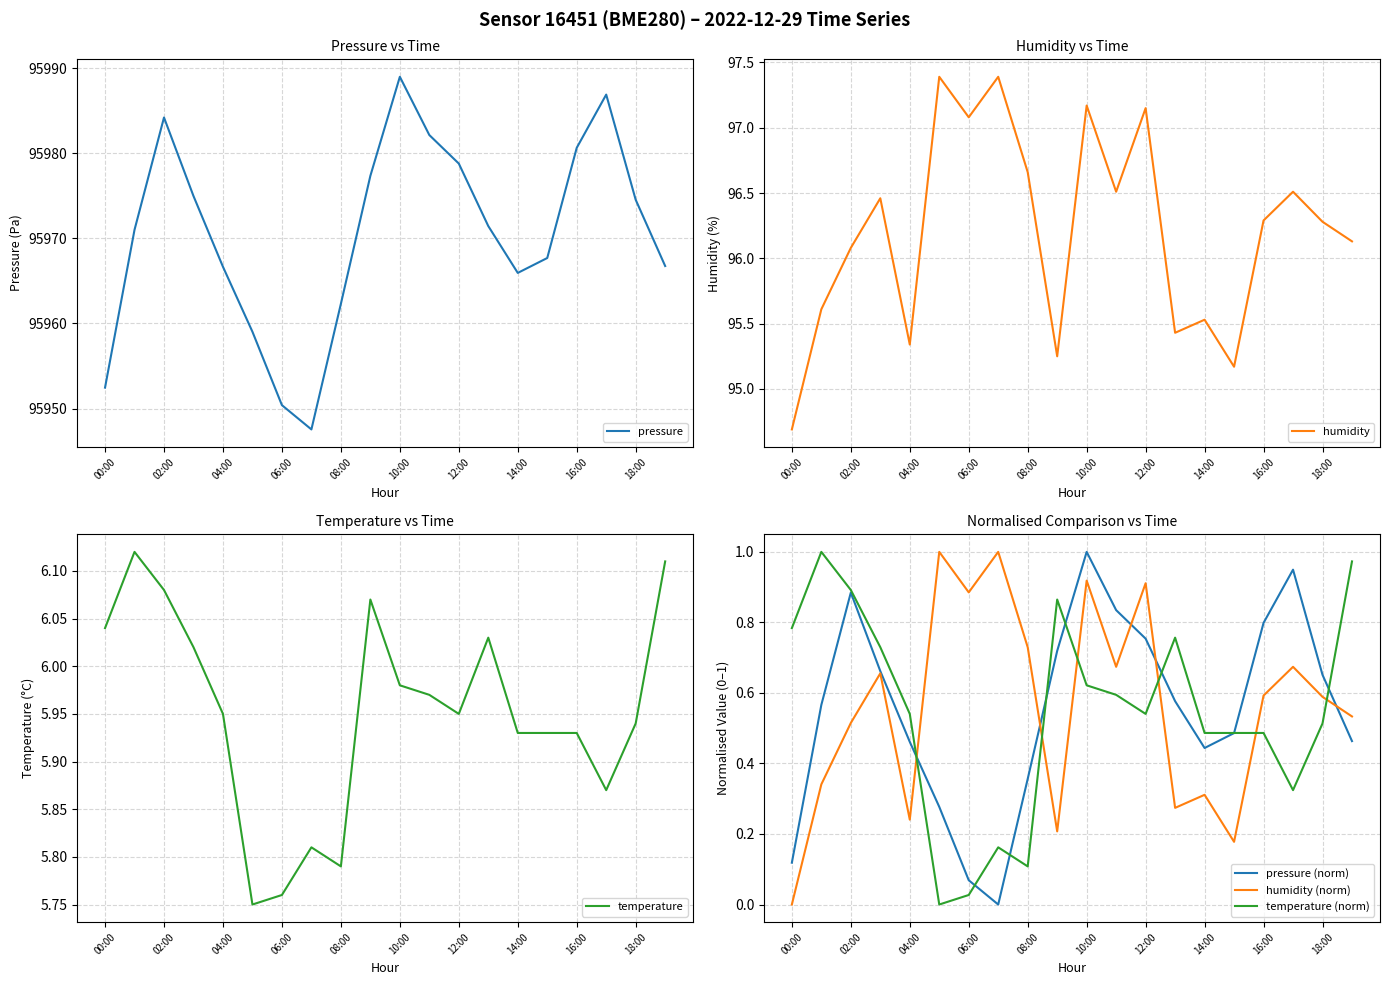

Read the pressure (norm) value at 13.

0.6